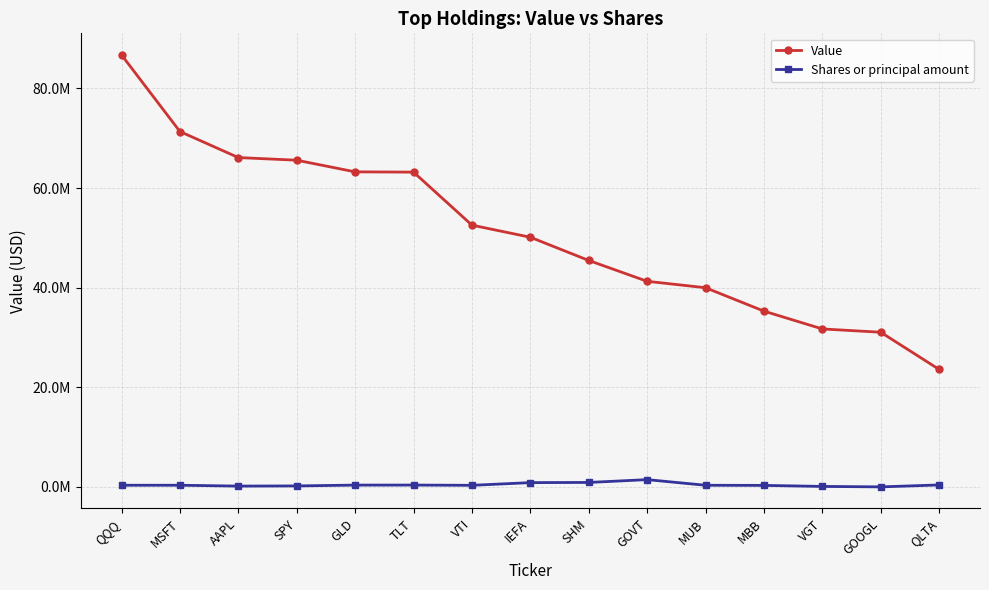

Which has a higher value, QLTA or SHM?

SHM